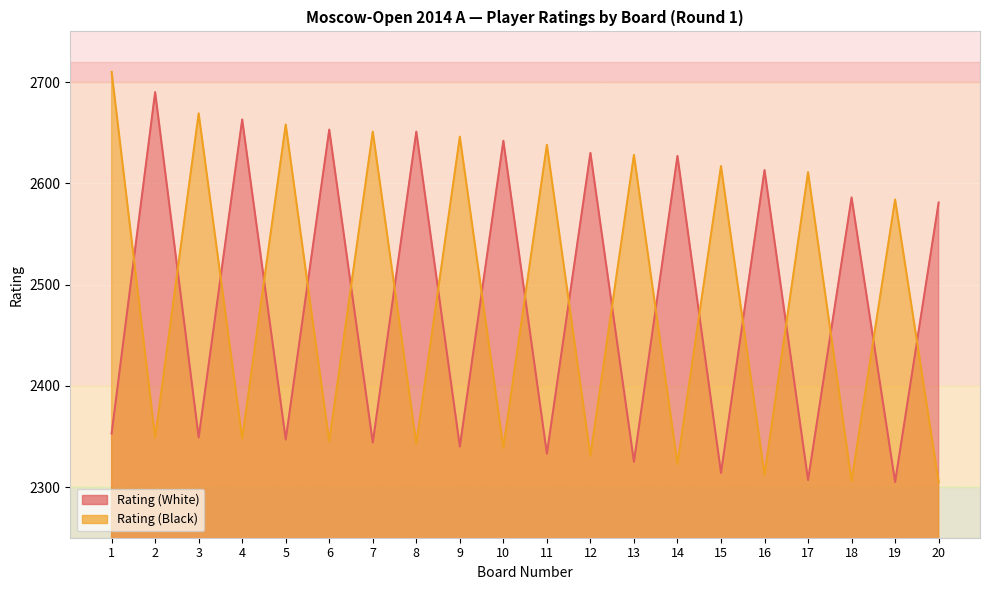

Count the number of categories in the chart.

20